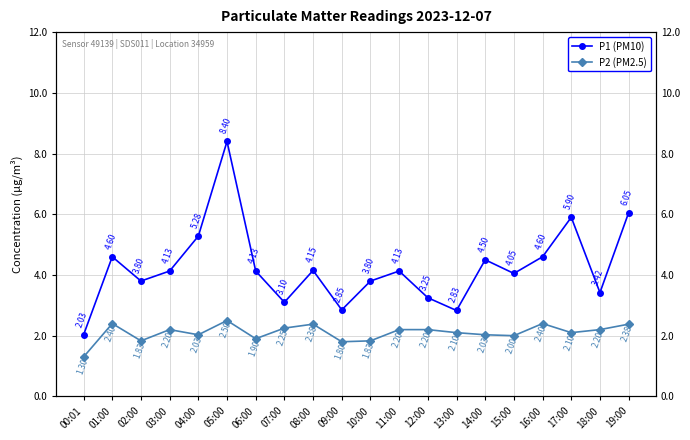

What are all the series names shown in the legend?

P1 (PM10), P2 (PM2.5)